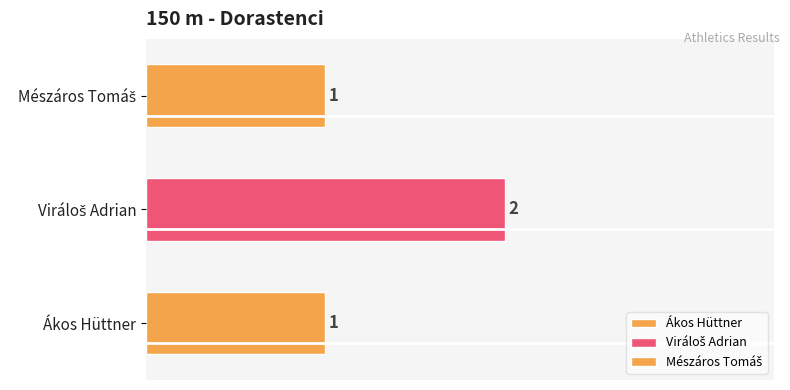

What position from the left is Mészáros Tomáš?

3